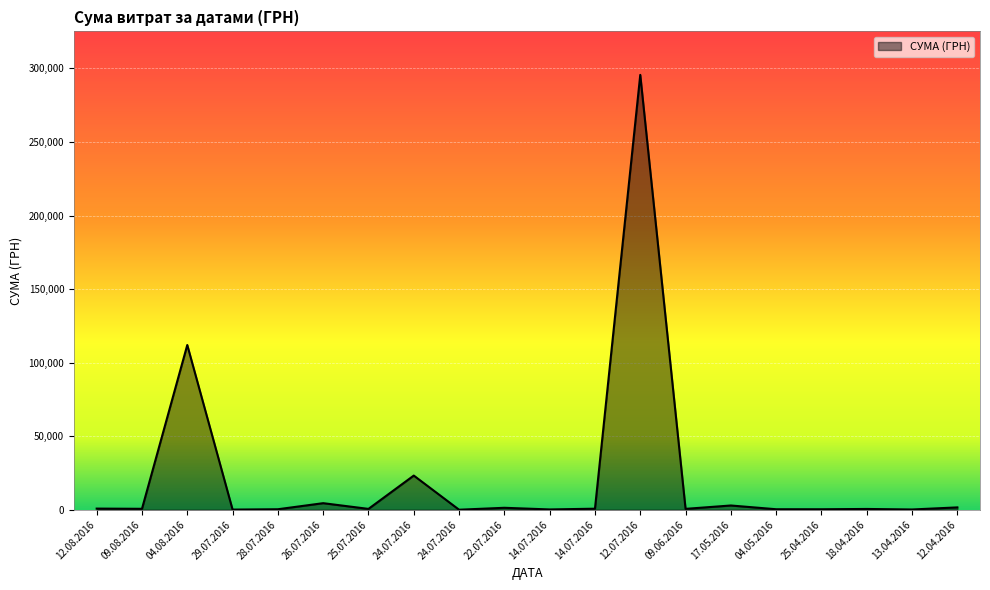

Is this an area chart (filled region under the line)?

Yes